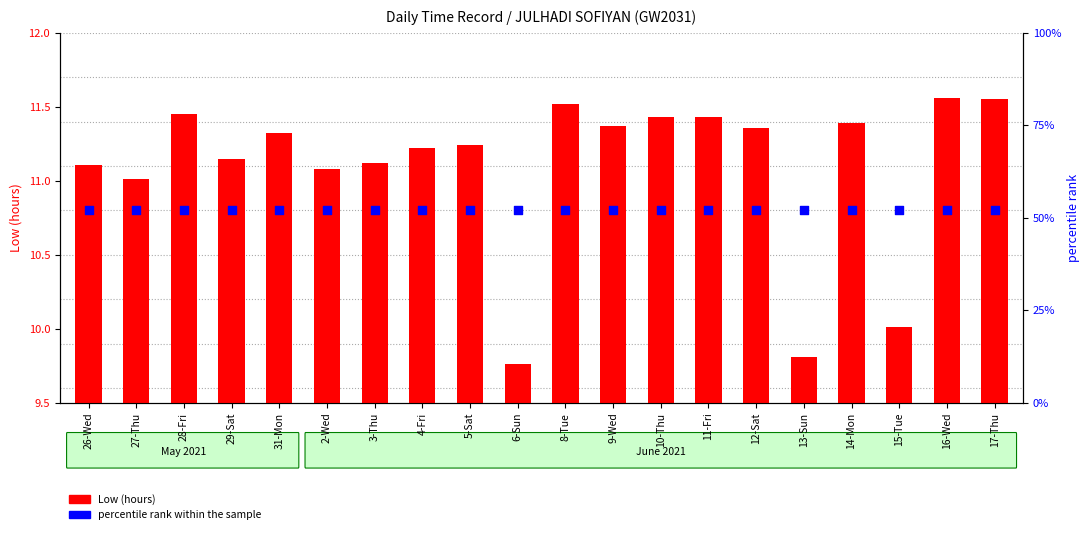

At which category is the sum across all series the highest?

16-Wed